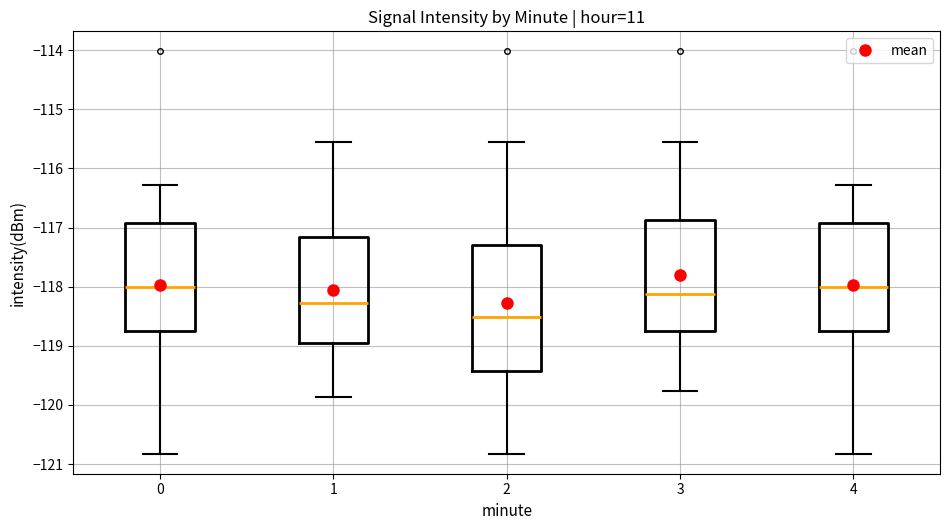

Reading left to right, read every box against the y-axis: the position of its median line, the range the box covers, and the ends of its whiskers. The values are not printed on the chart, so give them approximately, as read against the axis.

0: median -118.0, box -118.7 to -116.9, whiskers -120.8 to -116.3
1: median -118.3, box -118.9 to -117.2, whiskers -119.9 to -115.6
2: median -118.5, box -119.4 to -117.3, whiskers -120.8 to -115.6
3: median -118.1, box -118.7 to -116.9, whiskers -119.8 to -115.6
4: median -118.0, box -118.7 to -116.9, whiskers -120.8 to -116.3